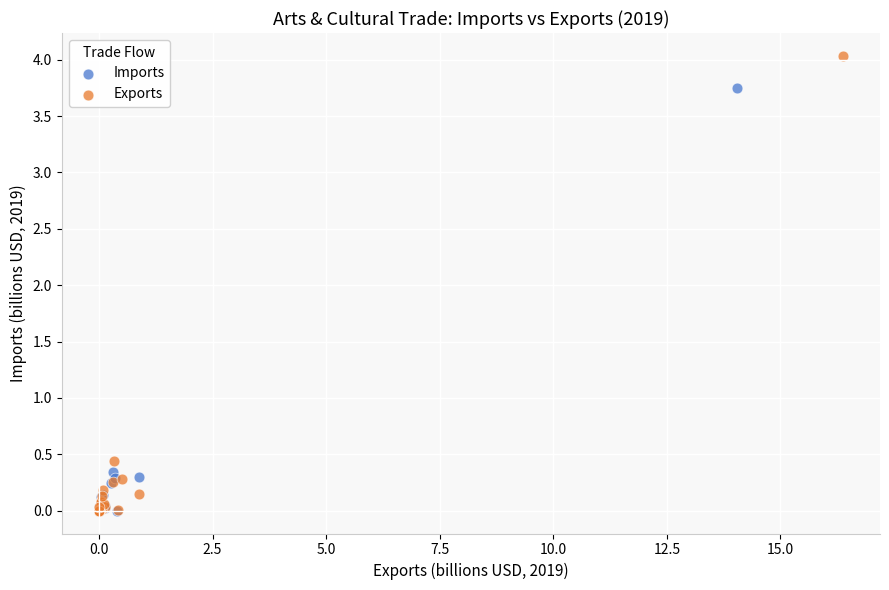

Which series reaches the maximum Y coordinate?

Exports